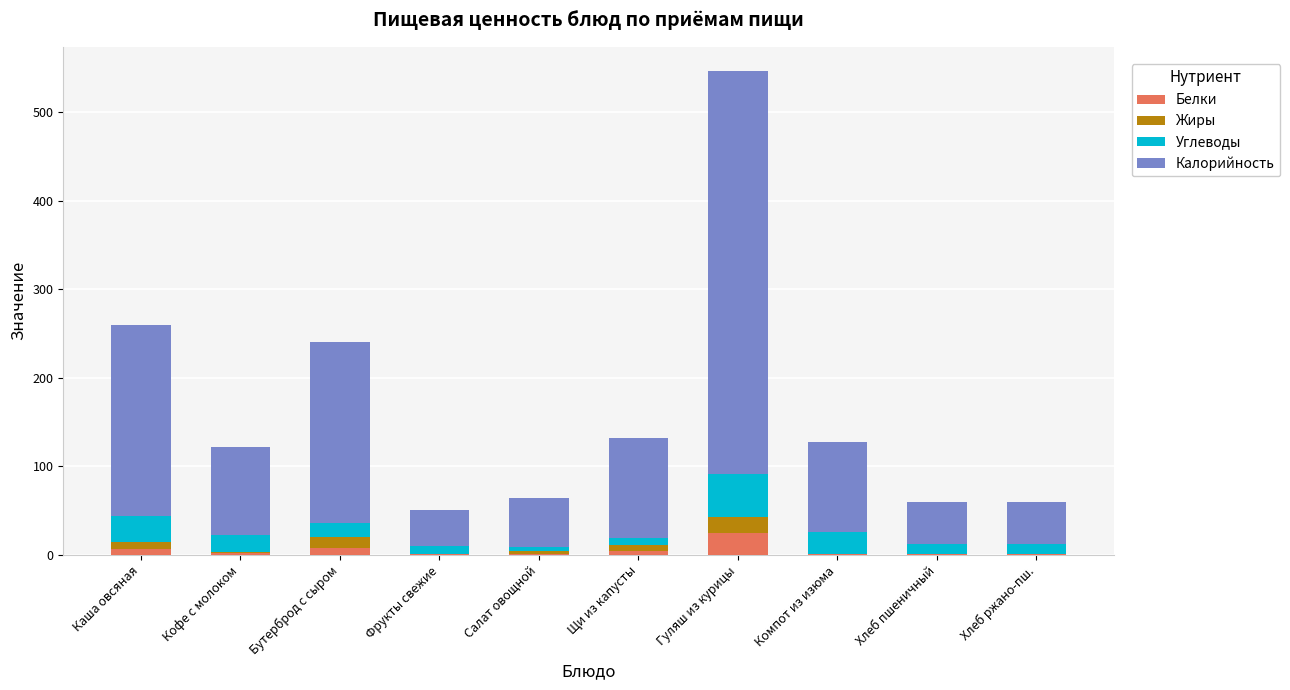

What is the highest value of the Белки series?

24.5